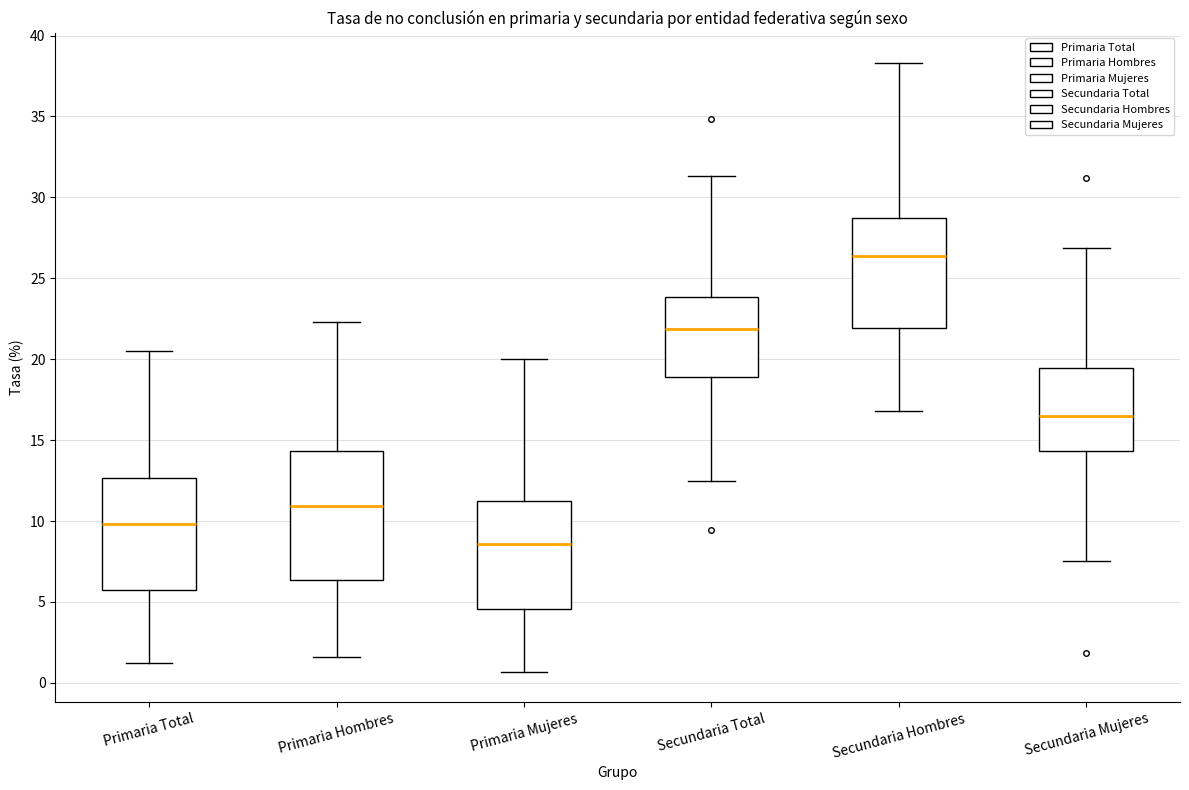

Where does the upper whisker of the box for Secundaria Hombres end on the y-axis? The values are not printed on the chart, so give them approximately, as read against the axis.

38.5